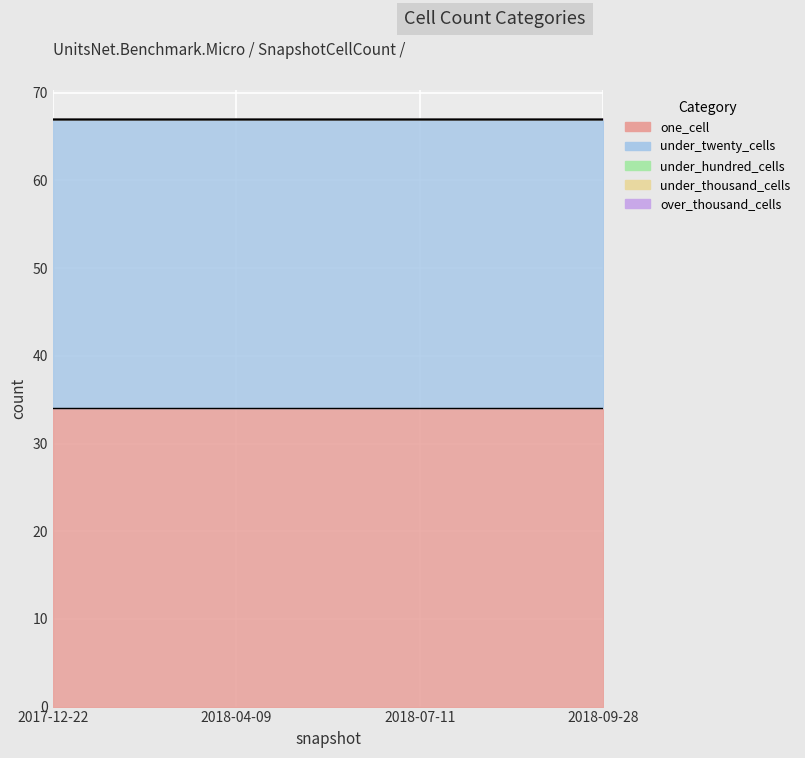

True or false: over_thousand_cells and under_twenty_cells intersect in this chart.

False